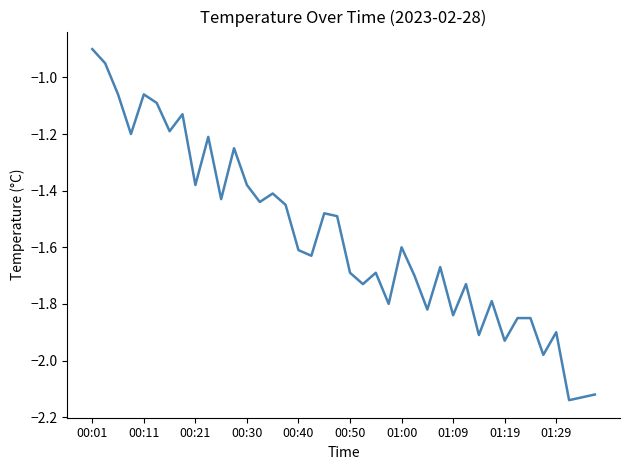

Is this an area chart (filled region under the line)?

No